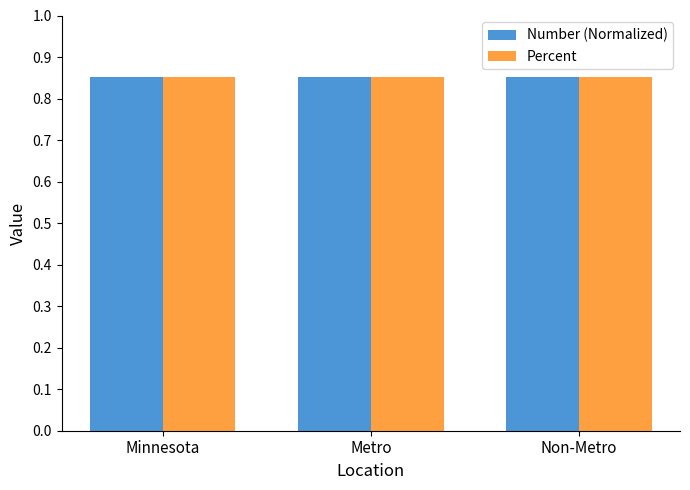

What is the sum of the Percent values at Non-Metro and Minnesota?

1.7